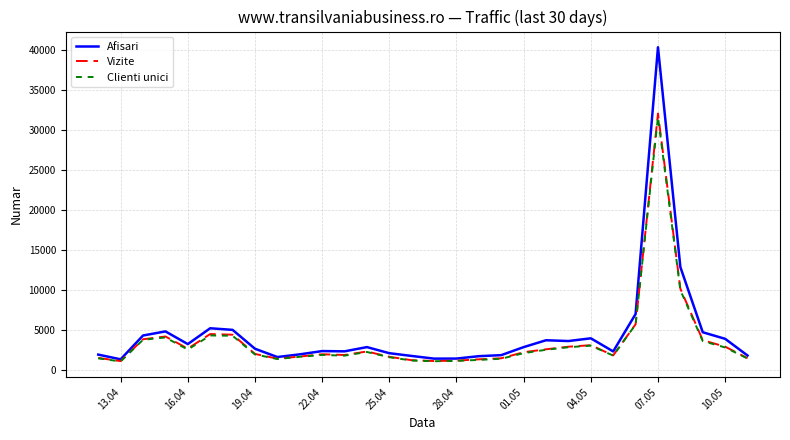

What is the difference between the second highest and second lowest values in the Vizite series?

9034